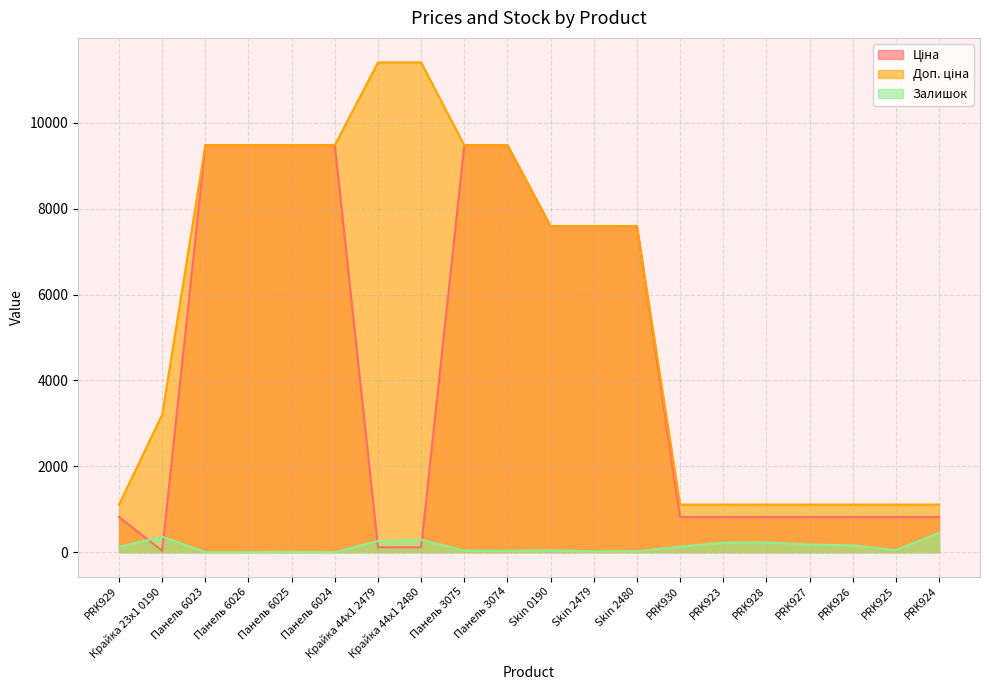

In Ціна, how many points are lower than both neighbors (excluding endpoints)?

1